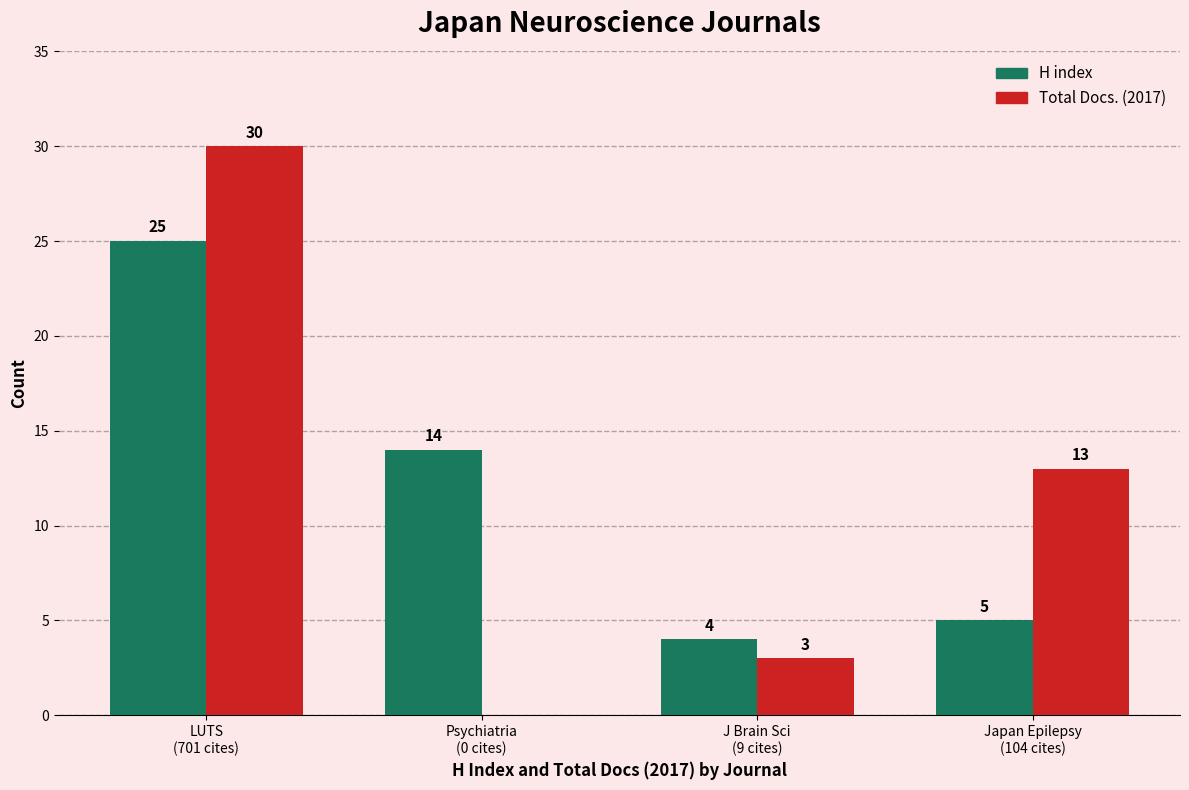

What is the maximum value shown in the chart?

30